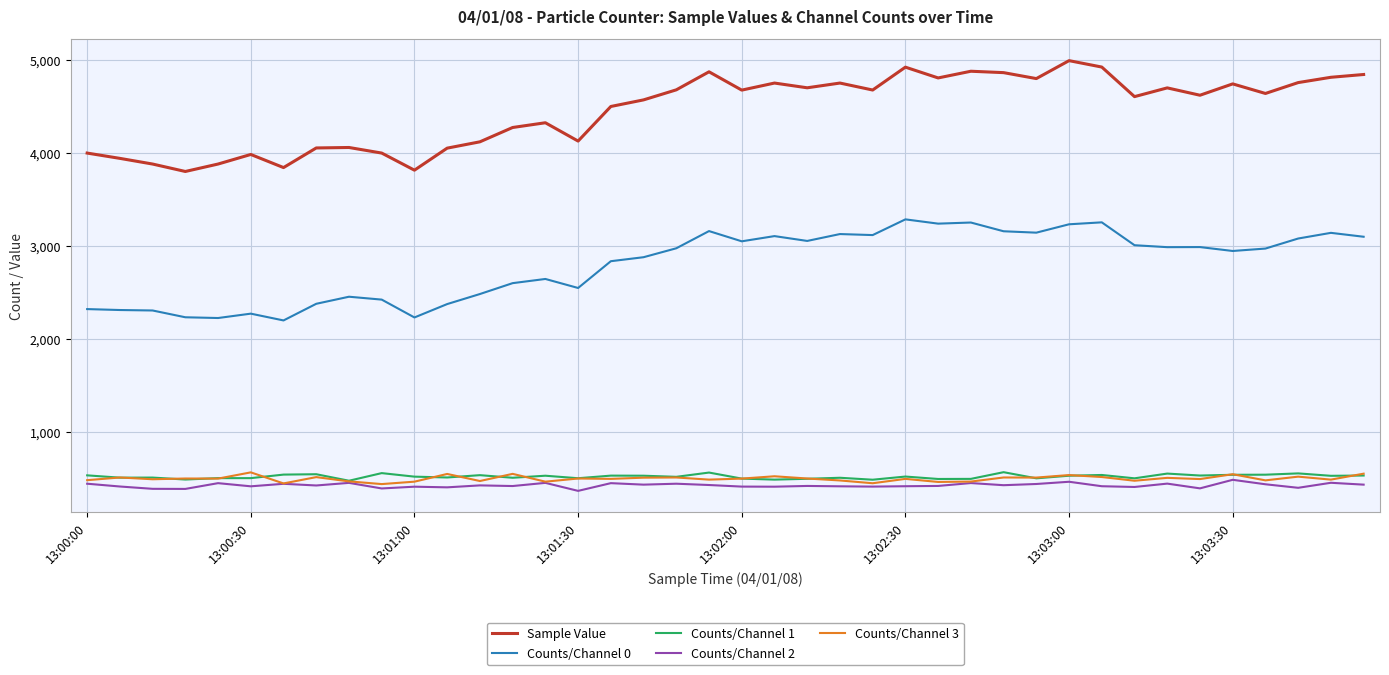

True or false: Counts/Channel 0 and Counts/Channel 3 cross at least once.

False